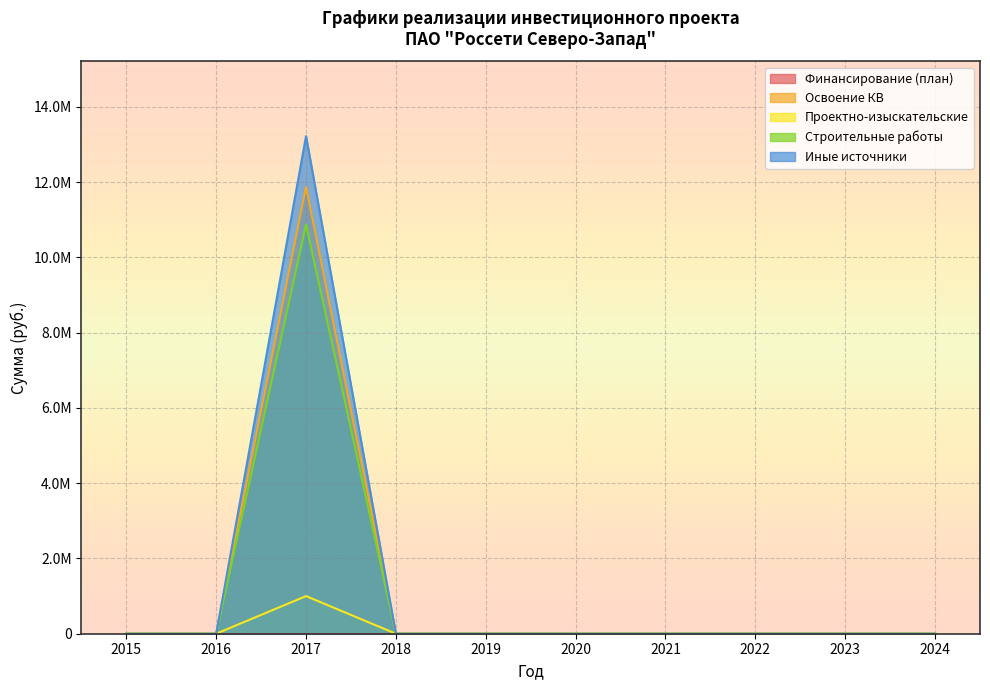

At 2022, list the series in order from largest to smallest.

Освоение КВ, Проектно-изыскательские, Строительные работы, Иные источники